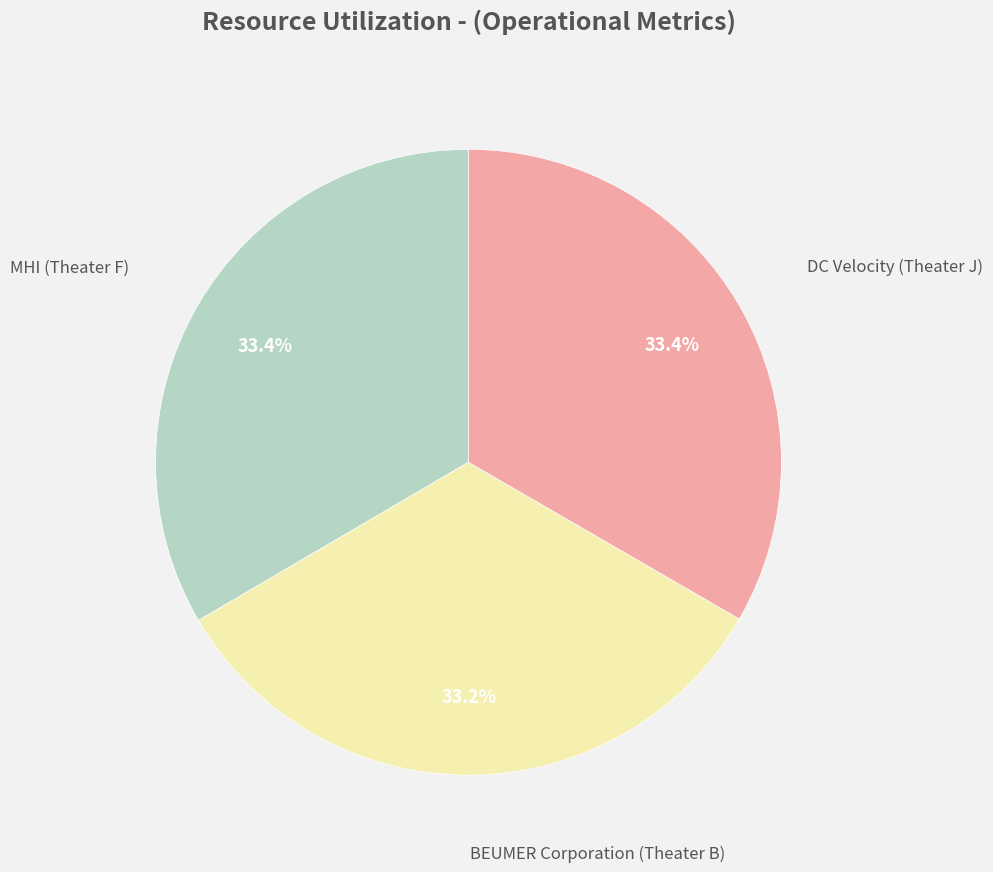

Is there any slice that represents more than half of the pie?

No